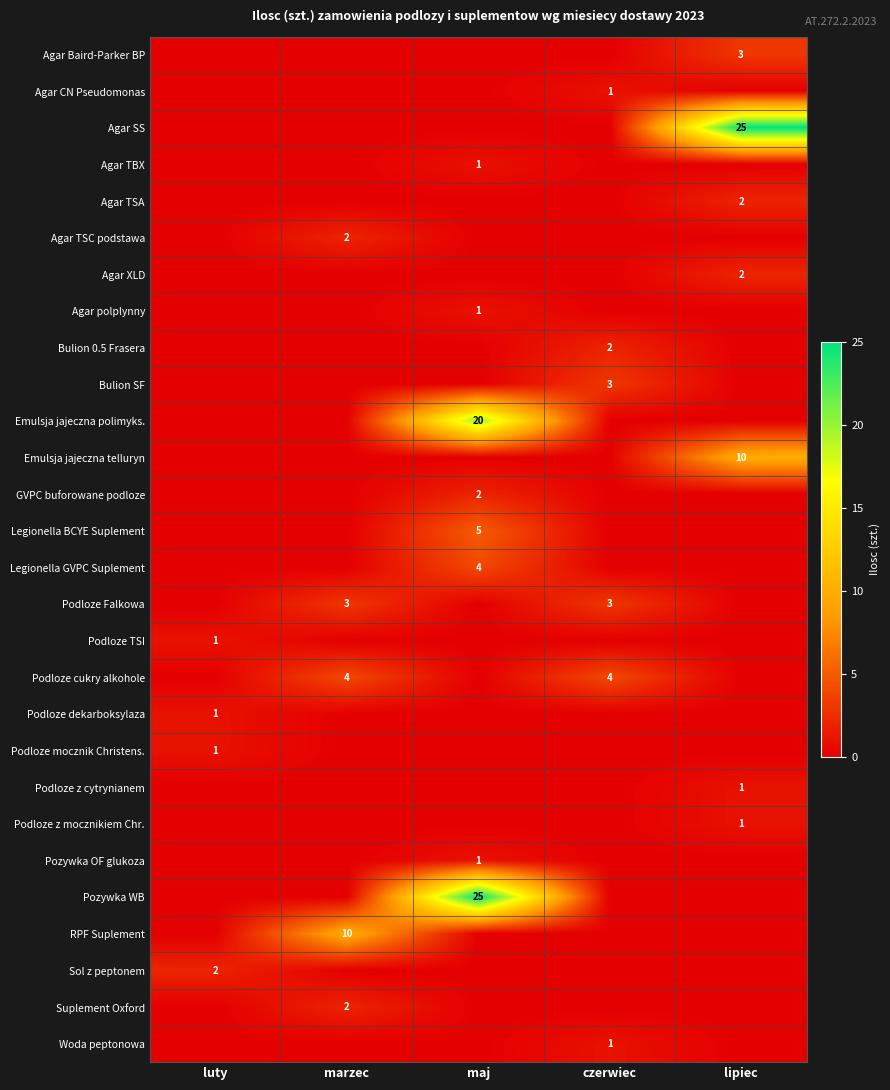

The value of Podloze cukry alkohole at marzec is 6. True or false?

False